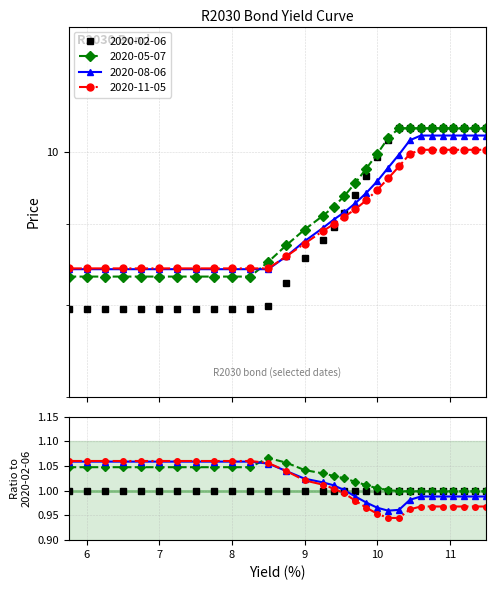

Does the chart have visible grid lines?

Yes